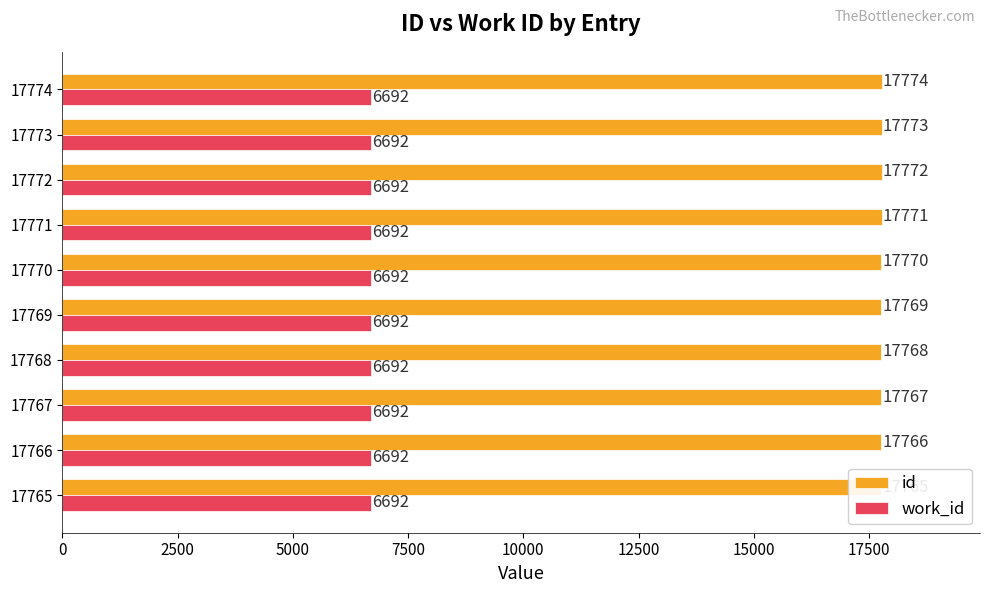

Rank the series by their average value, from lowest to highest.

work_id, id